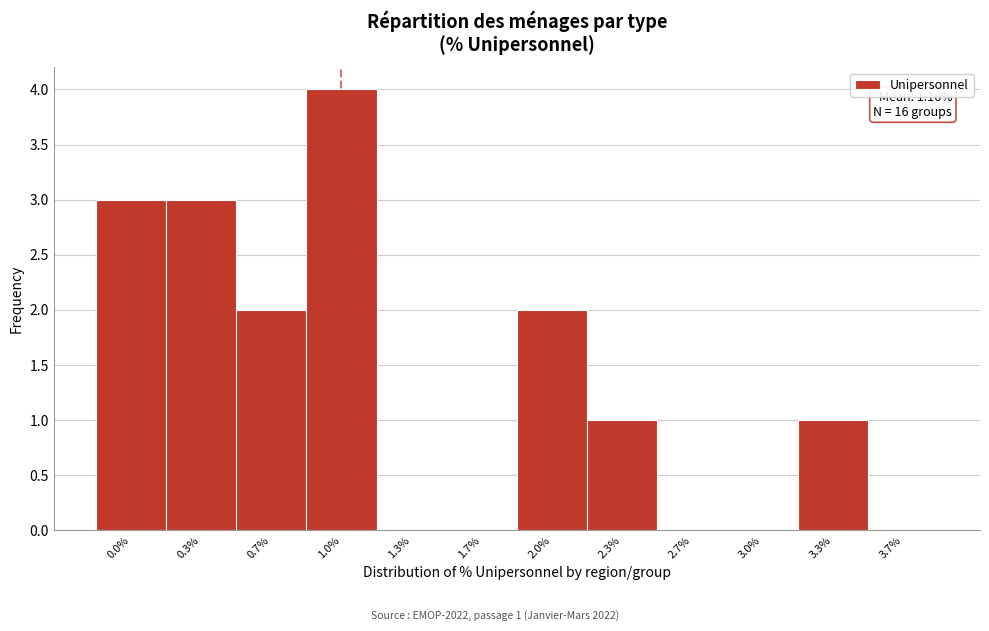

Reading left to right, what are all the values shown in this chart?

0.0%=3	0.3%=3	0.7%=2	1.0%=4	1.3%=0	1.7%=0	2.0%=2	2.3%=1	2.7%=0	3.0%=0	3.3%=1	3.7%=0